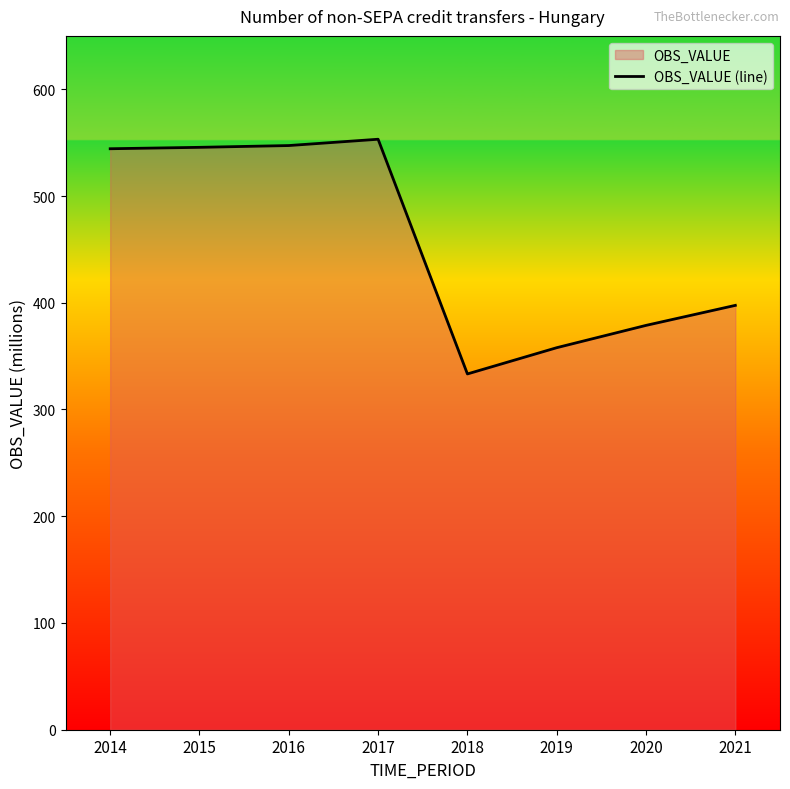

What is the value of the 2nd point from the left?

545.6